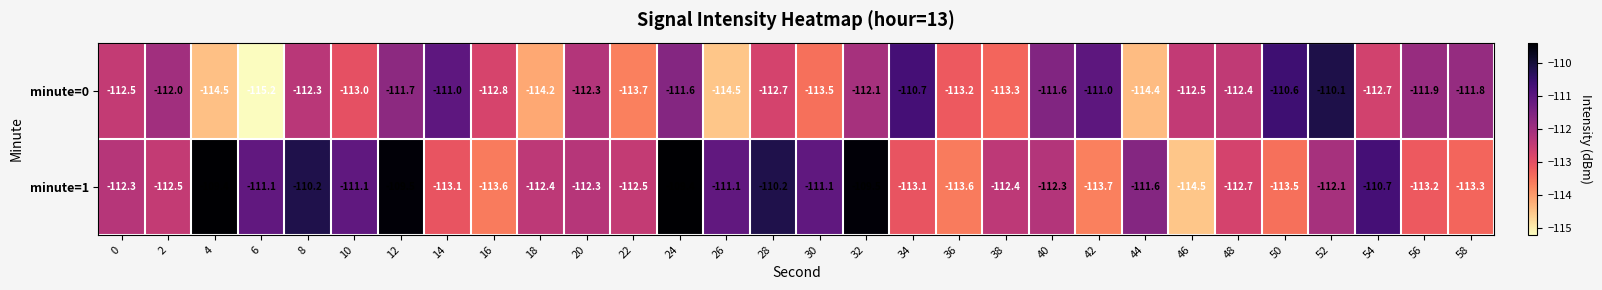

What is the minimum value shown in the chart?

-115.2